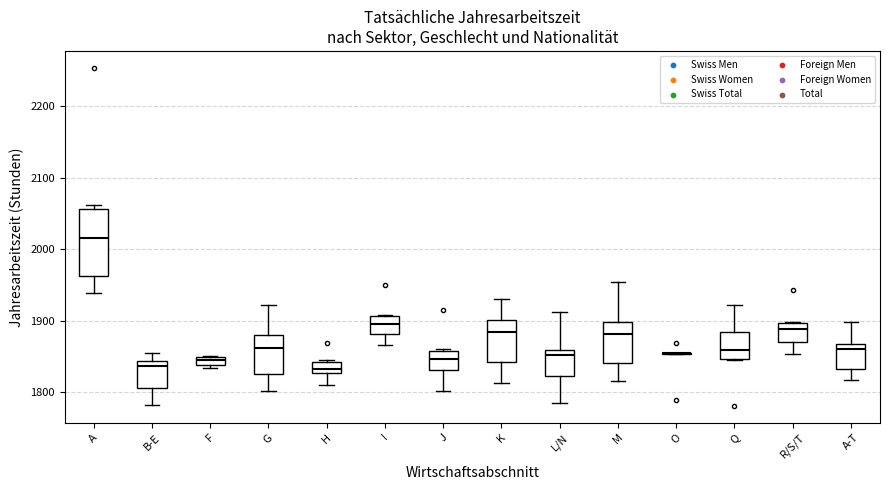

Which box is the tallest, from its lower edge to its upper edge?

A